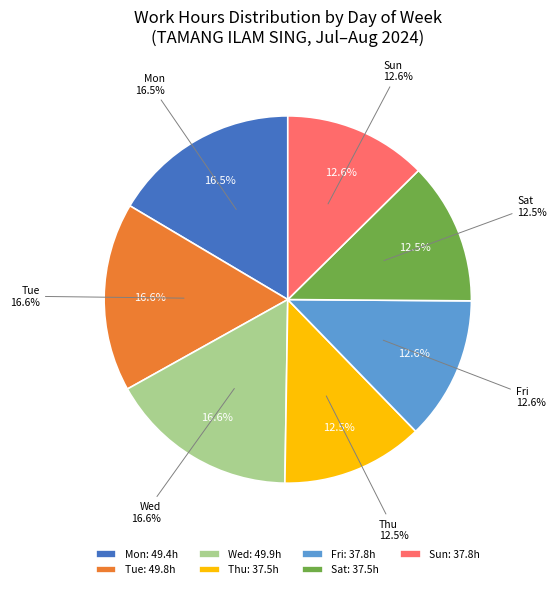

What is the ratio of the value at Fri to the value at Sat?

1.0